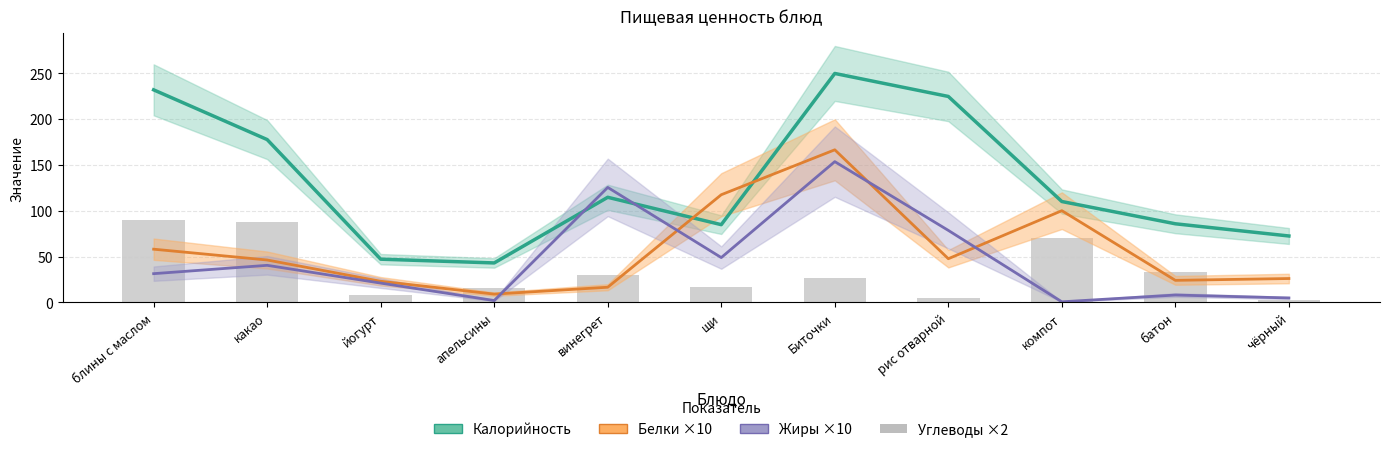

What is the sum of the Жиры ×10 values at винегрет and щи?

174.2